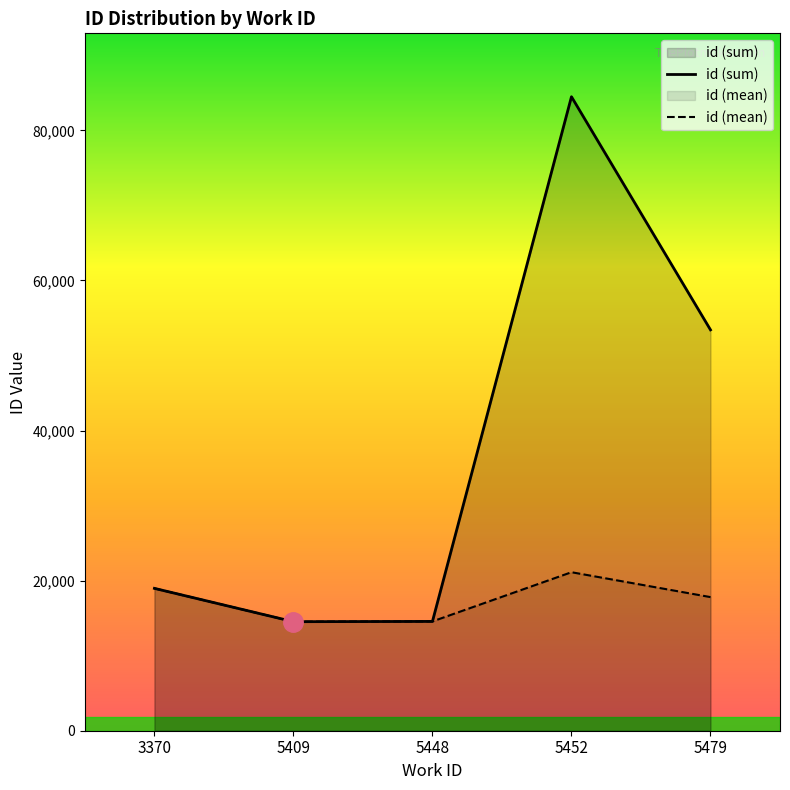

At which label does id (sum) first exceed 18968?

5452